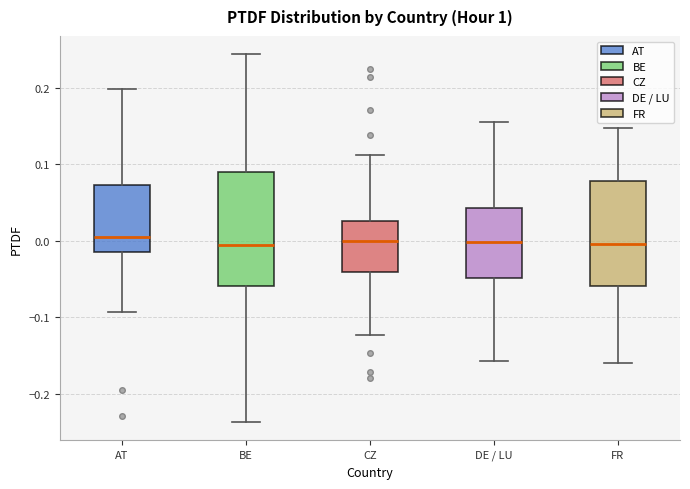

Reading left to right, transcribe this box plot: for each box, give where its median line is, the range the box spans, and where its two whiskers end, as read against the y-axis. The values are not printed on the chart, so give them approximately, as read against the axis.

AT: median 0.00, box -0.01 to 0.07, whiskers -0.09 to 0.20
BE: median -0.01, box -0.06 to 0.09, whiskers -0.24 to 0.24
CZ: median 0.00, box -0.04 to 0.03, whiskers -0.12 to 0.11
DE / LU: median 0.00, box -0.05 to 0.04, whiskers -0.16 to 0.15
FR: median 0.00, box -0.06 to 0.08, whiskers -0.16 to 0.15